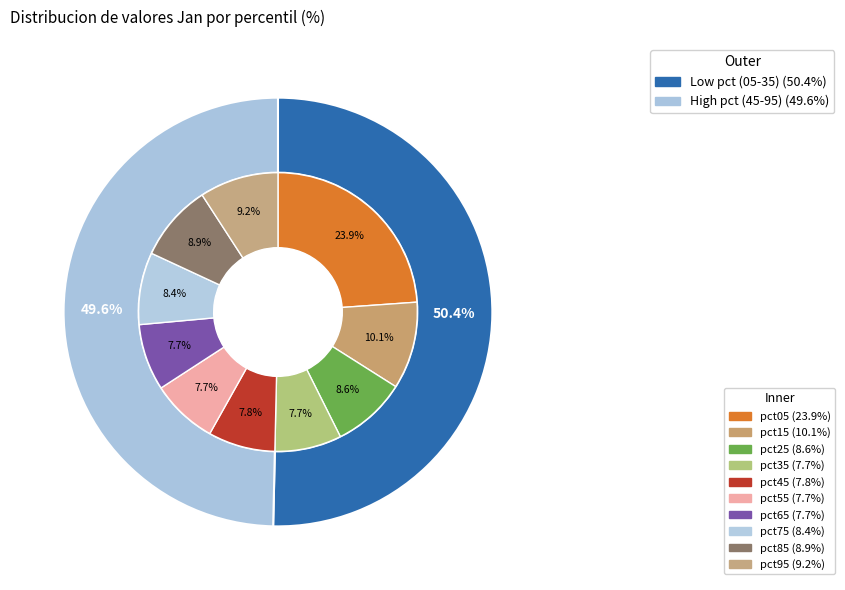

Is there any slice that represents more than half of the pie?

No